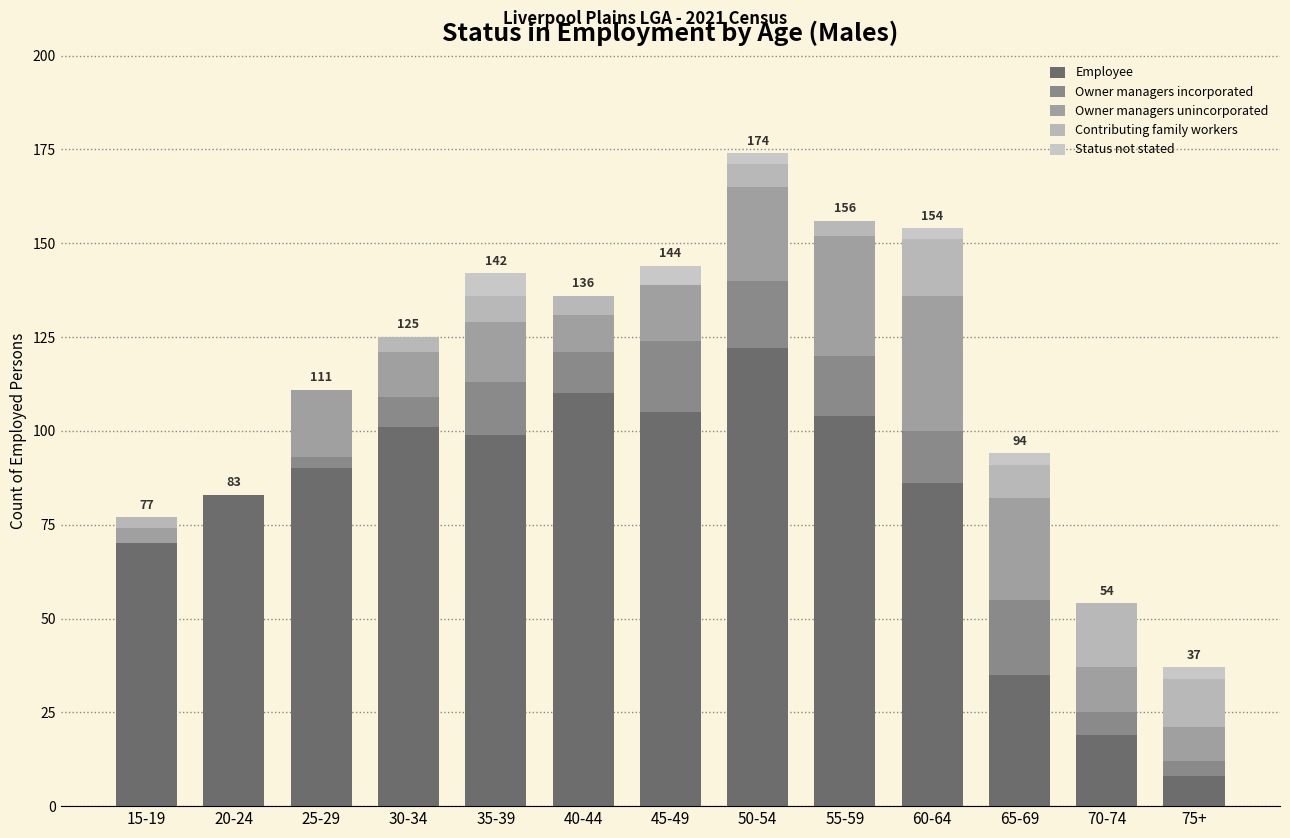

What is the difference between the Contributing family workers values at 30-34 and 20-24?

4